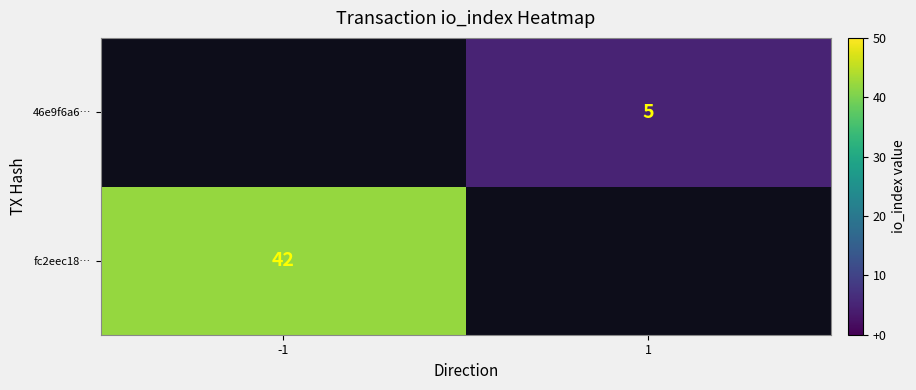

The value of fc2eec18… at -1 is 42. True or false?

True